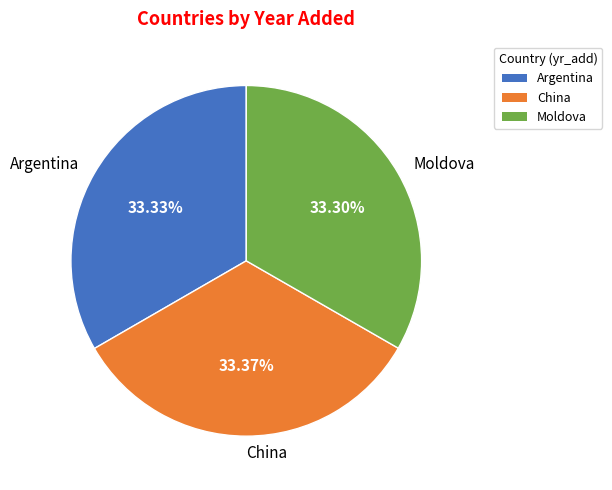

What is the ratio of the value at Moldova to the value at China?

1.0